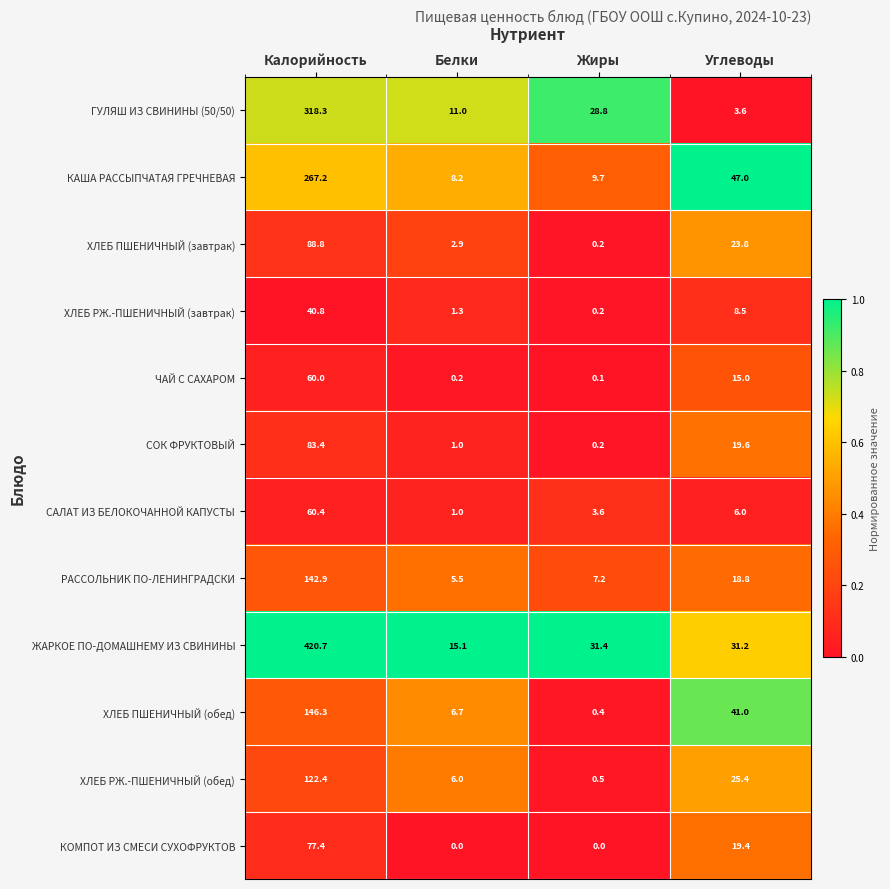

Which category has the lowest value in the ГУЛЯШ ИЗ СВИНИНЫ (50/50) series?

Углеводы